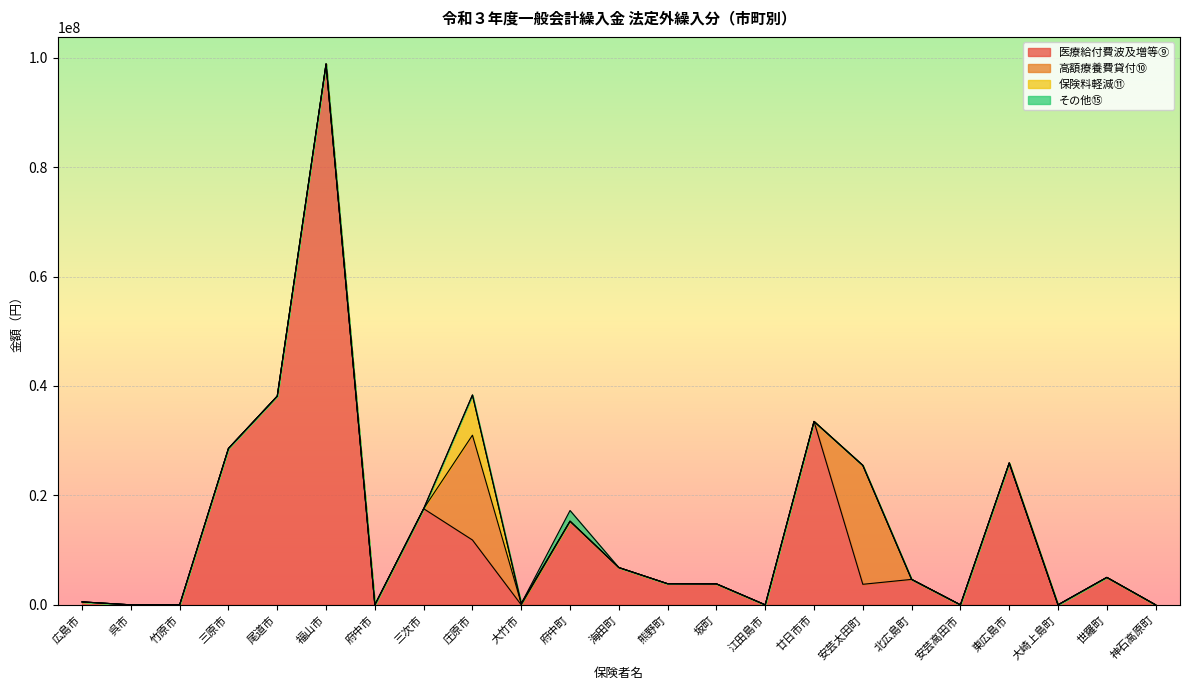

At how many categories does at least one series exceed 33688817?

2